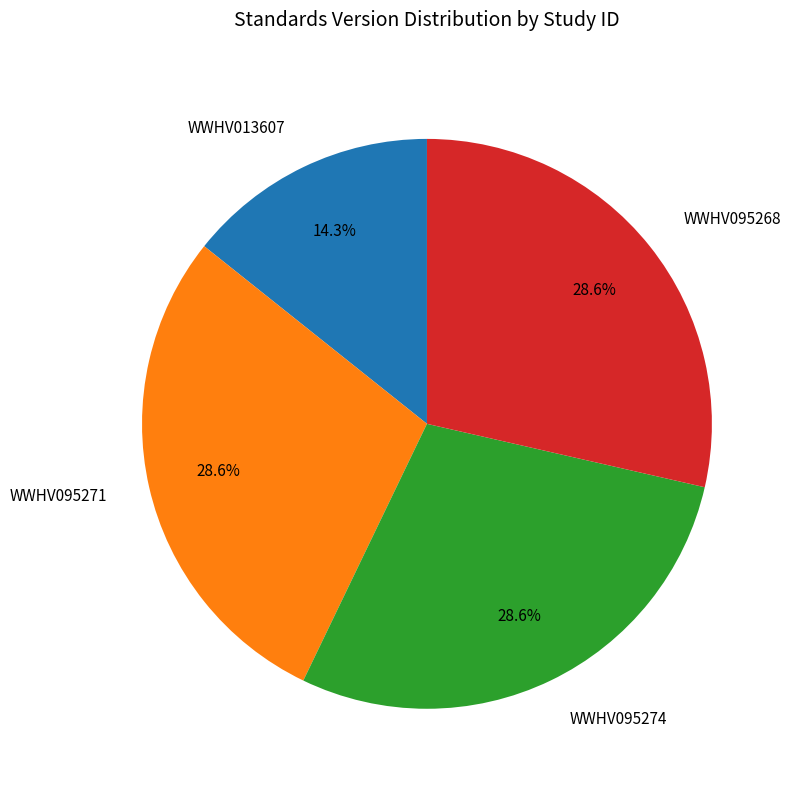

To the nearest percent, what is the average slice percentage?

25%